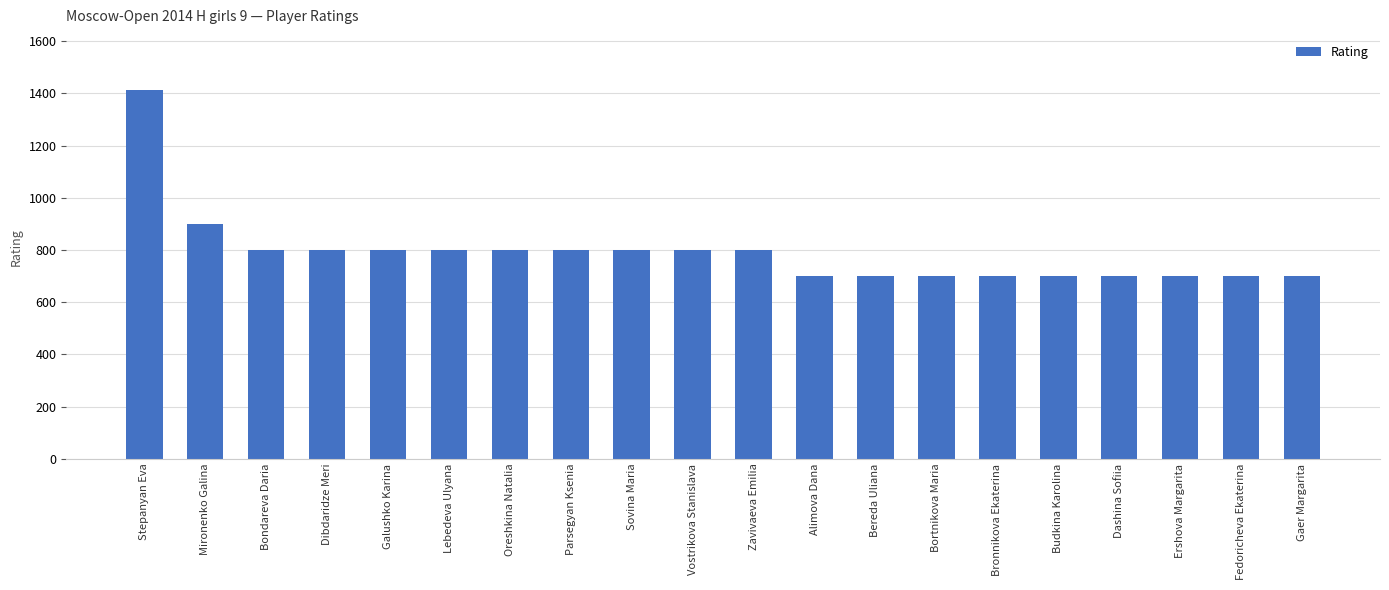

What is the difference between the values at Mironenko Galina and Bronnikova Ekaterina?

200